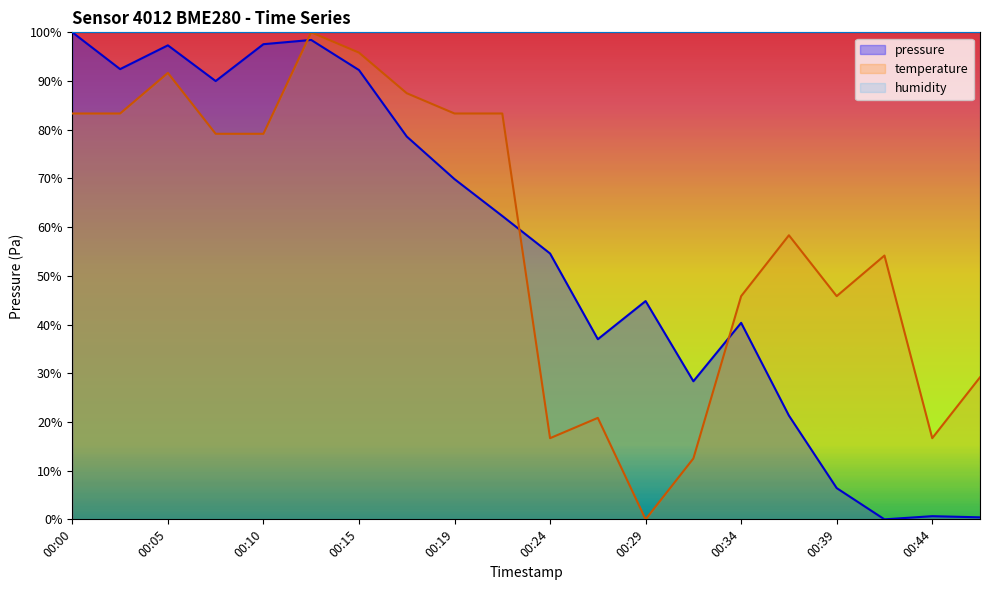

True or false: temperature and pressure intersect in this chart.

True